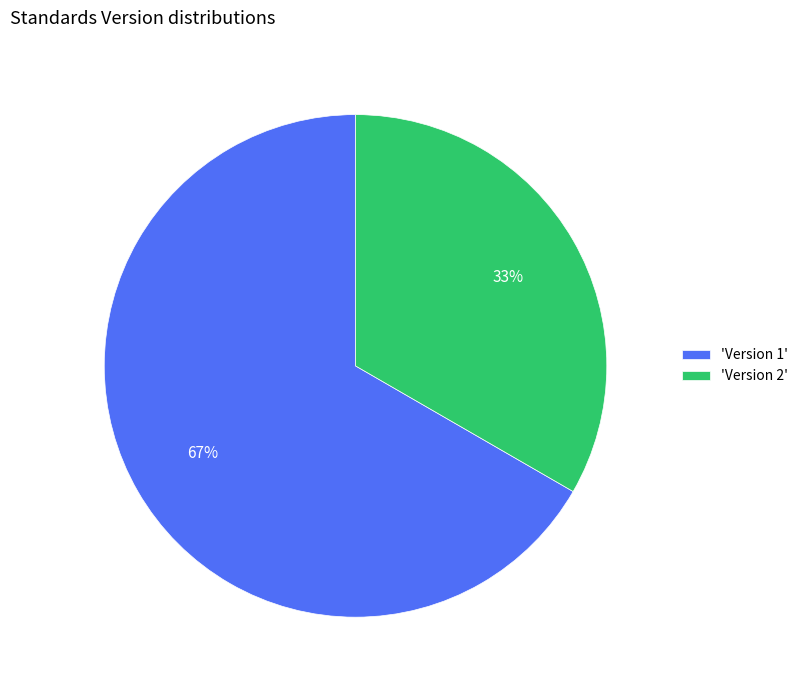

Is it true that 'Version 2' is 41% of the pie?

False